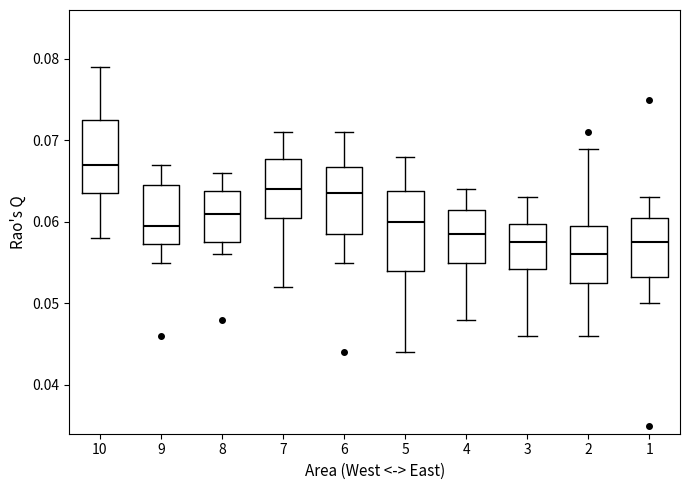

Reading left to right, transcribe this box plot: for each box, give where its median line is, the range the box spans, and where its two whiskers end, as read against the y-axis. The values are not printed on the chart, so give them approximately, as read against the axis.

10: median 0.067, box 0.064 to 0.073, whiskers 0.058 to 0.079
9: median 0.060, box 0.057 to 0.065, whiskers 0.055 to 0.067
8: median 0.061, box 0.058 to 0.064, whiskers 0.056 to 0.066
7: median 0.064, box 0.061 to 0.068, whiskers 0.052 to 0.071
6: median 0.064, box 0.059 to 0.067, whiskers 0.055 to 0.071
5: median 0.060, box 0.054 to 0.064, whiskers 0.044 to 0.068
4: median 0.059, box 0.055 to 0.062, whiskers 0.048 to 0.064
3: median 0.058, box 0.054 to 0.060, whiskers 0.046 to 0.063
2: median 0.056, box 0.053 to 0.060, whiskers 0.046 to 0.069
1: median 0.058, box 0.053 to 0.061, whiskers 0.050 to 0.063